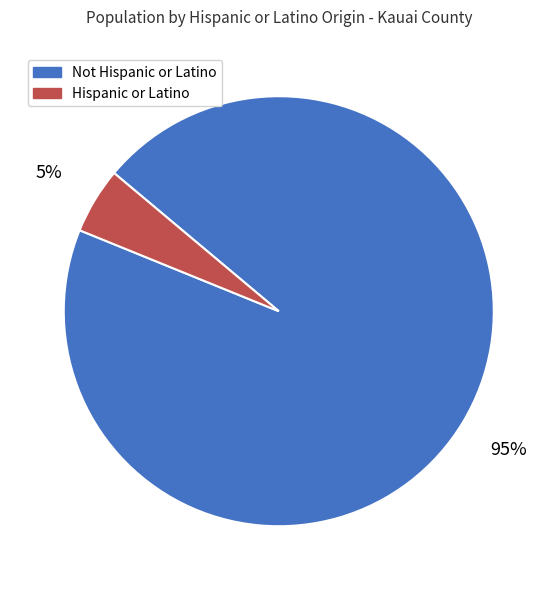

Do Hispanic or Latino and Not Hispanic or Latino together represent more than half of the pie?

Yes